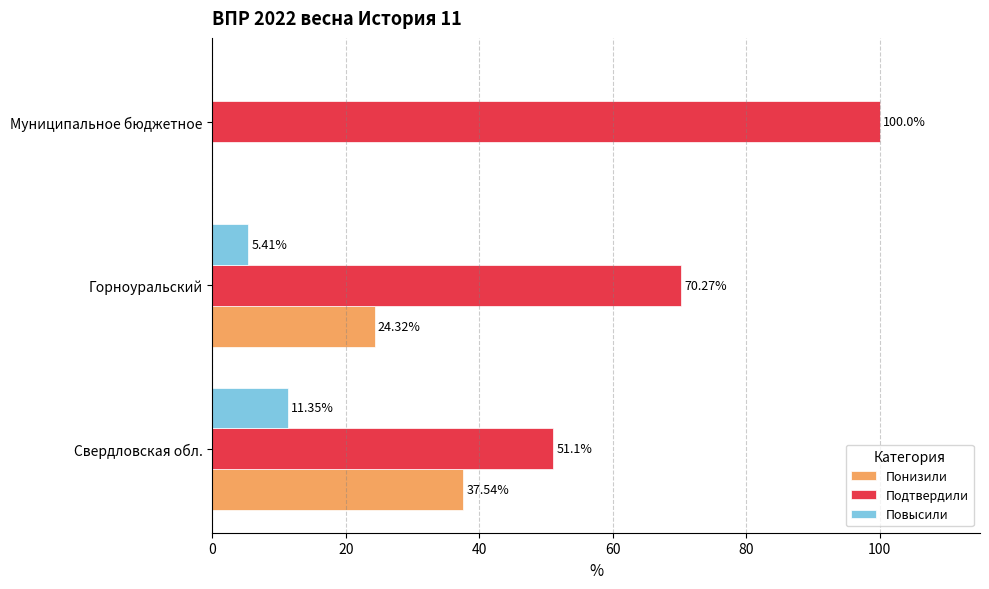

At which label is Повысили closest to 5?

Горноуральский